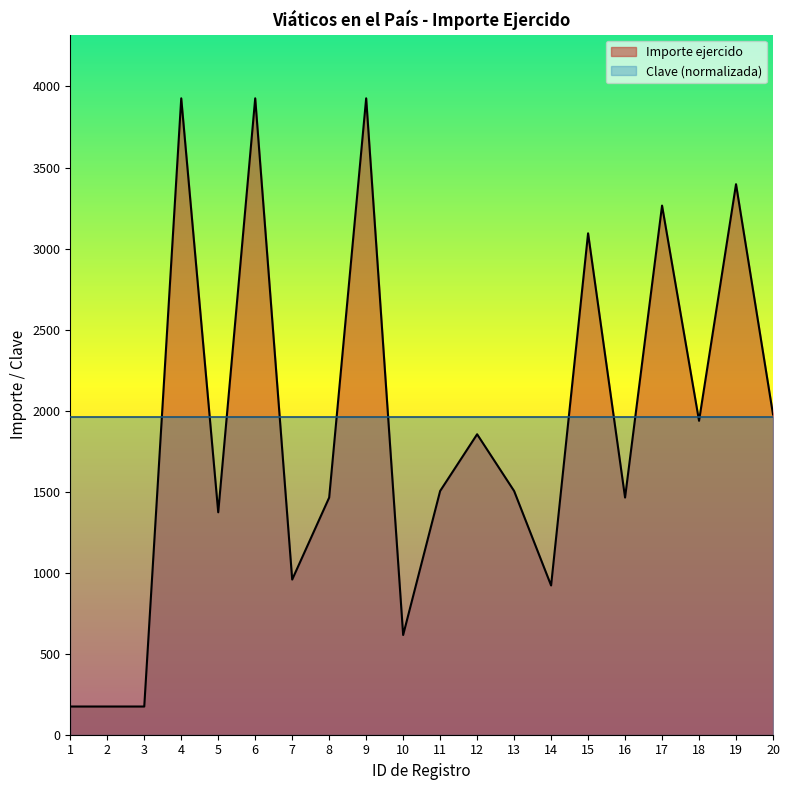

Between 20 and 7, which is larger?

20